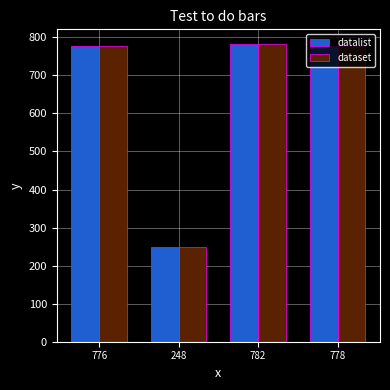

What is the total value across all series at 778?

1556